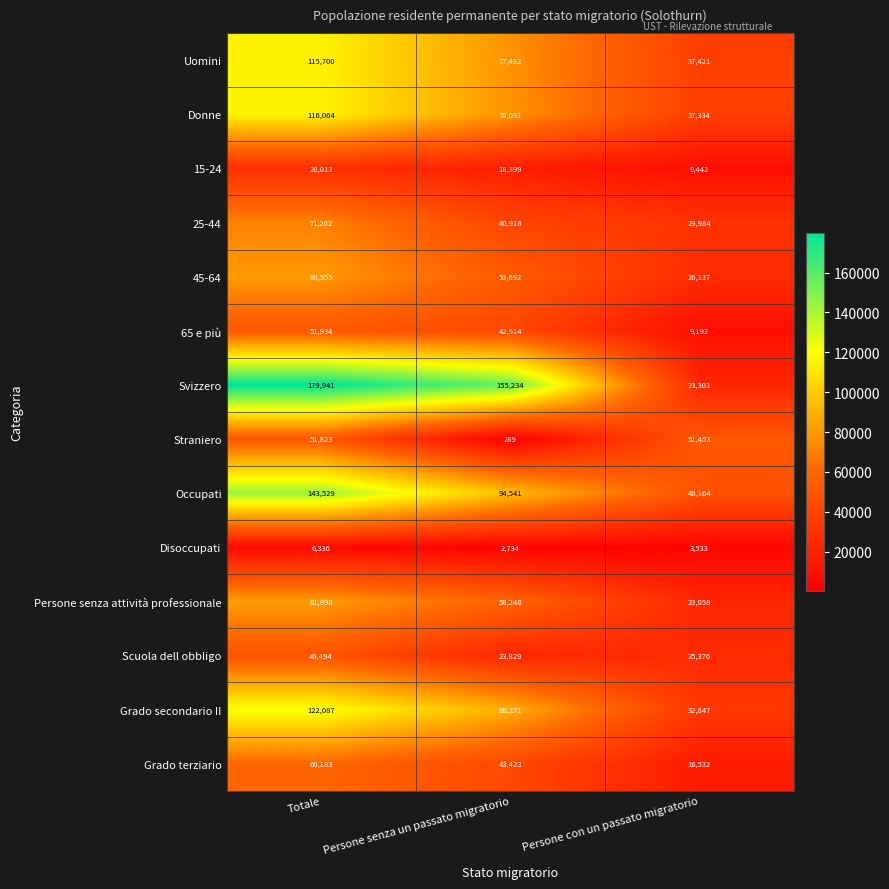

Where does the 25-44 series first go above 40918?

Totale